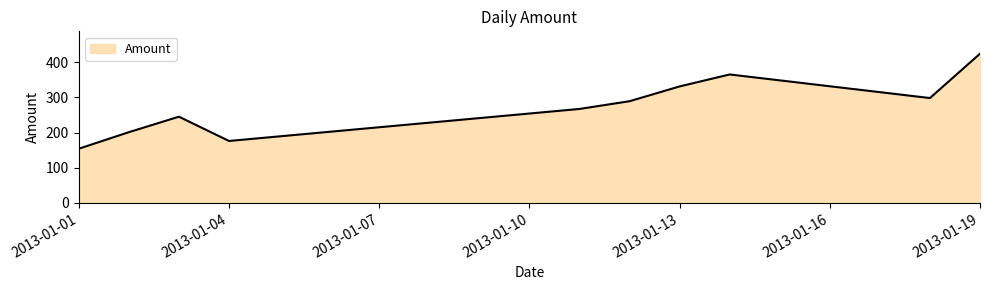

What is the smallest value displayed?

154